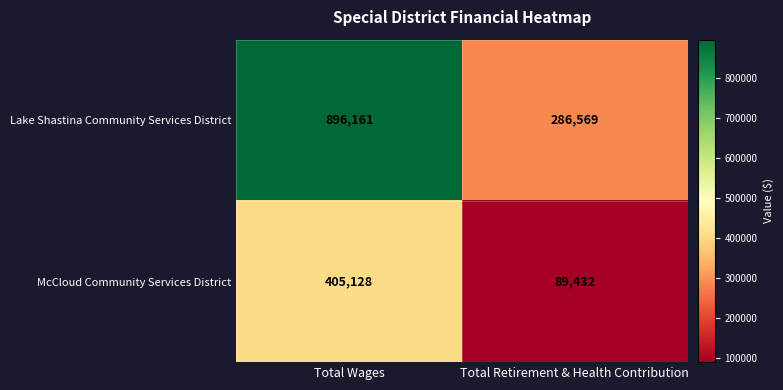

Reading left to right, what are all the values shown in this chart?

Lake Shastina Community Services District: Total Wages=896161	Total Retirement & Health Contribution=286569
McCloud Community Services District: Total Wages=405128	Total Retirement & Health Contribution=89432